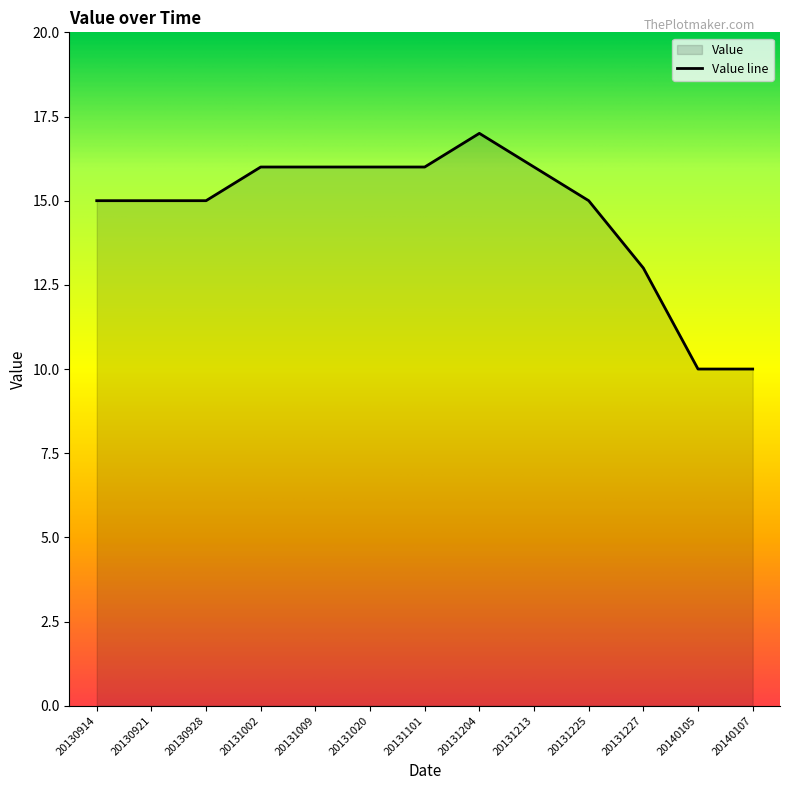

How many data points are above 15?

6